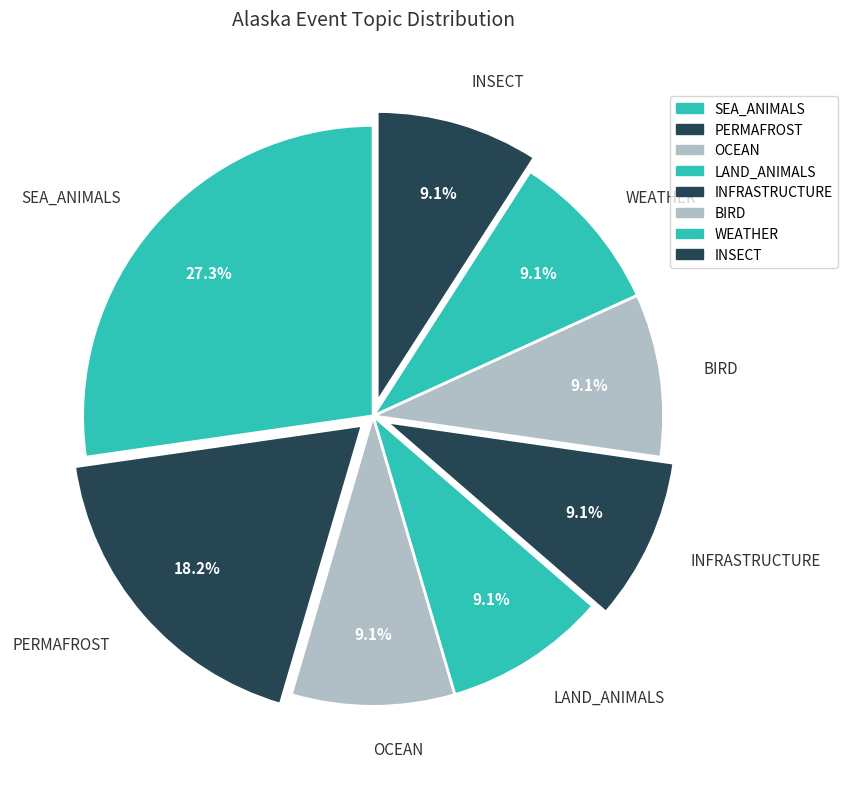

Count the number of slices in the pie.

8